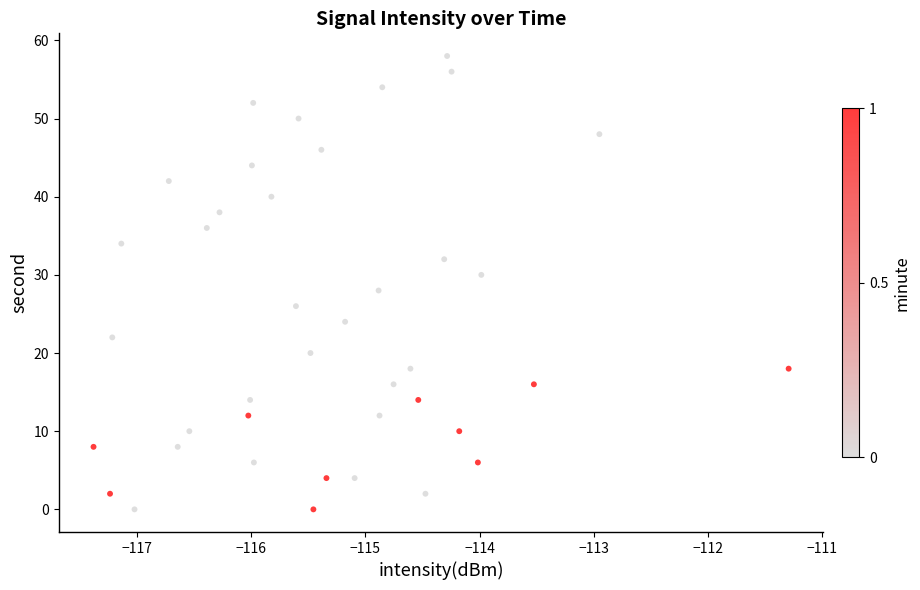

What is the range of Y values (max minus min)?

58